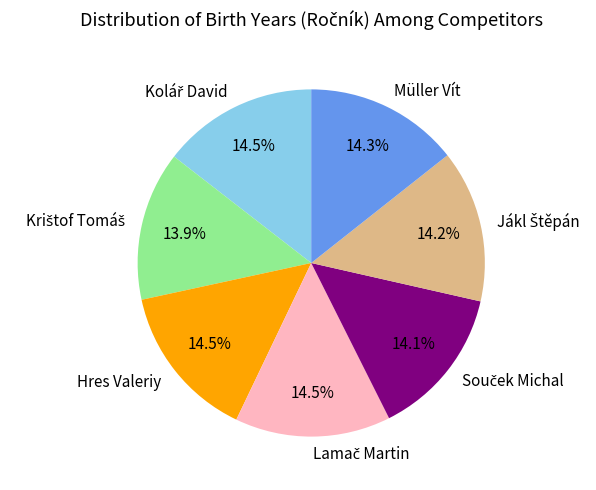

To the nearest percent, what is the average slice percentage?

14%